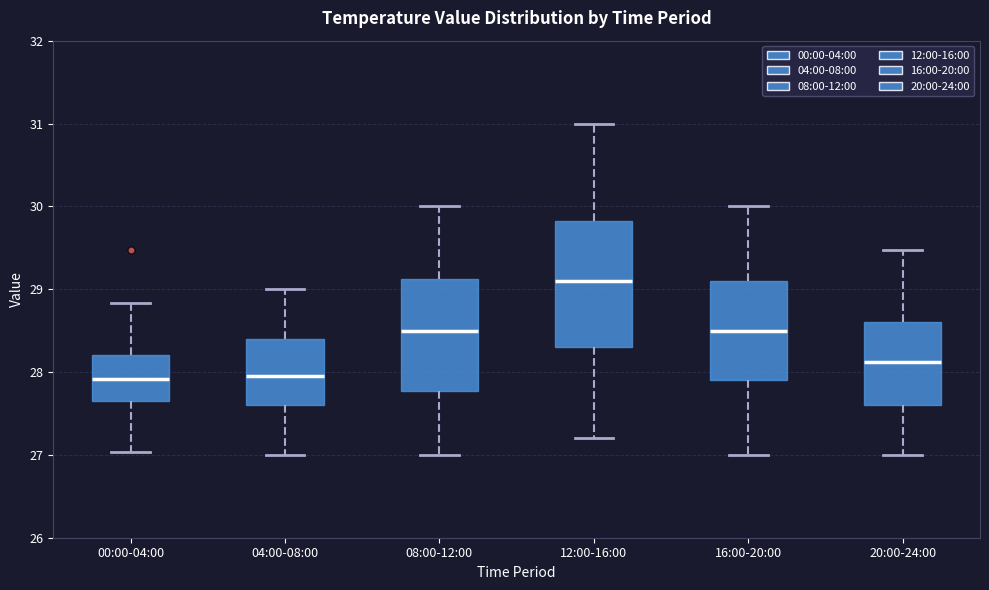

Reading left to right, read every box against the y-axis: the position of its median line, the range the box covers, and the ends of its whiskers. The values are not printed on the chart, so give them approximately, as read against the axis.

00:00-04:00: median 27.9, box 27.7 to 28.2, whiskers 27.0 to 28.8
04:00-08:00: median 28.0, box 27.6 to 28.4, whiskers 27.0 to 29.0
08:00-12:00: median 28.5, box 27.8 to 29.1, whiskers 27.0 to 30.0
12:00-16:00: median 29.1, box 28.3 to 29.8, whiskers 27.2 to 31.0
16:00-20:00: median 28.5, box 27.9 to 29.1, whiskers 27.0 to 30.0
20:00-24:00: median 28.1, box 27.6 to 28.6, whiskers 27.0 to 29.5